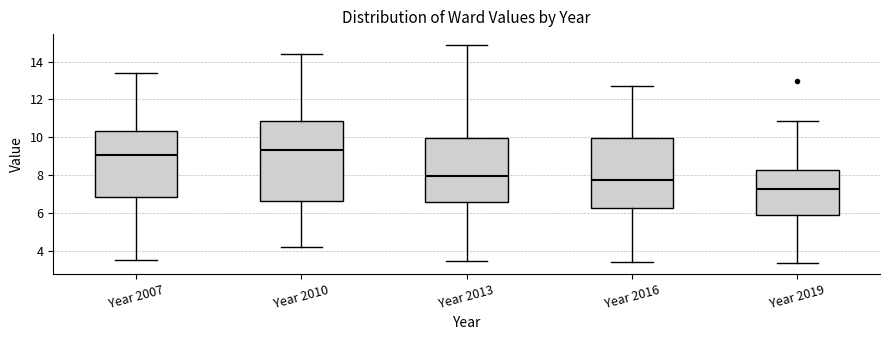

Where is the upper edge of the box for Year 2013 on the y-axis? The values are not printed on the chart, so give them approximately, as read against the axis.

10.0